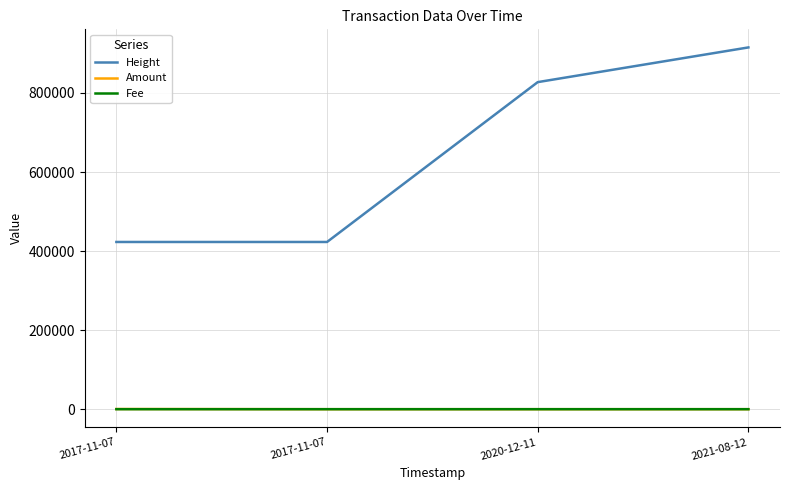

The value of Height at 2021-08-12 is 915192.0. True or false?

True